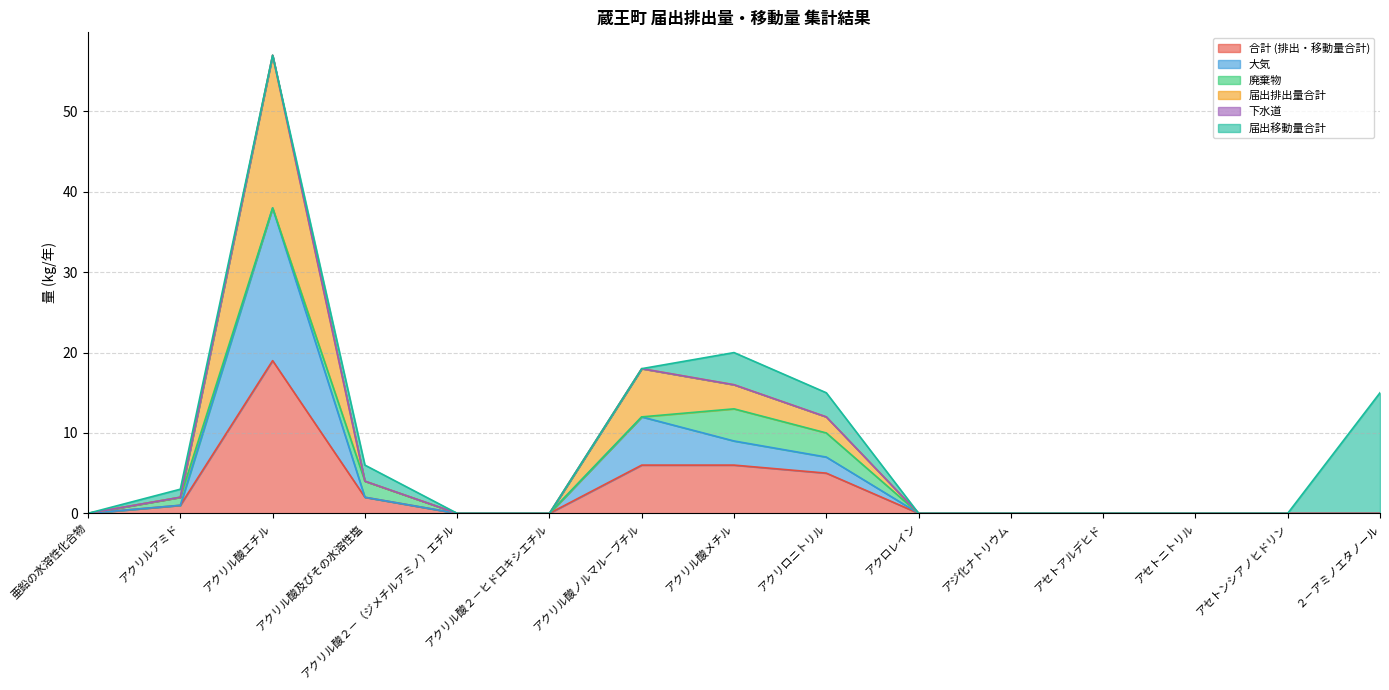

The value of 大気 at アセトアルデヒド is -23. True or false?

False